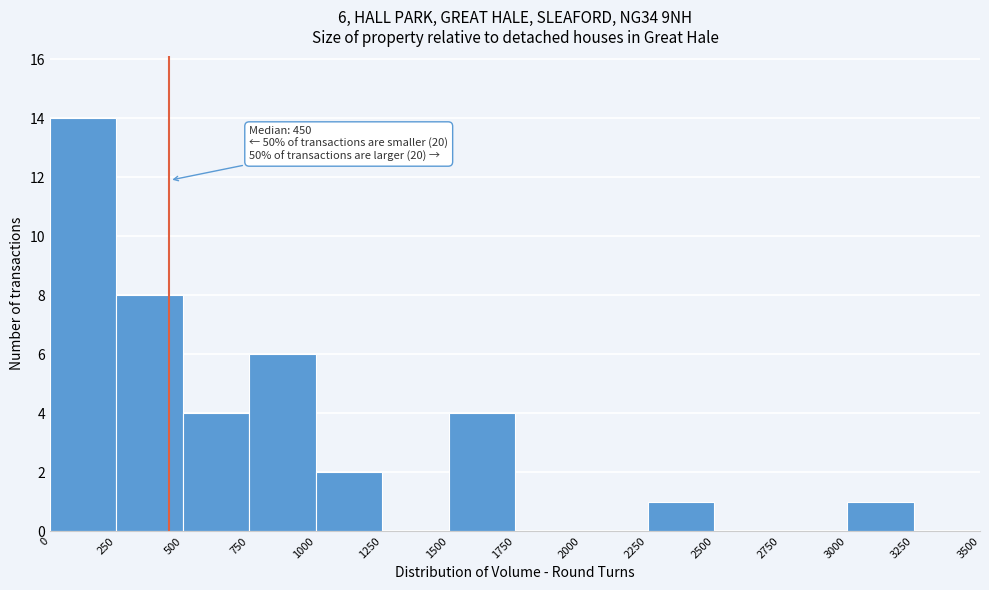

Over which range of the x-axis is the bar tallest?

0 to 250